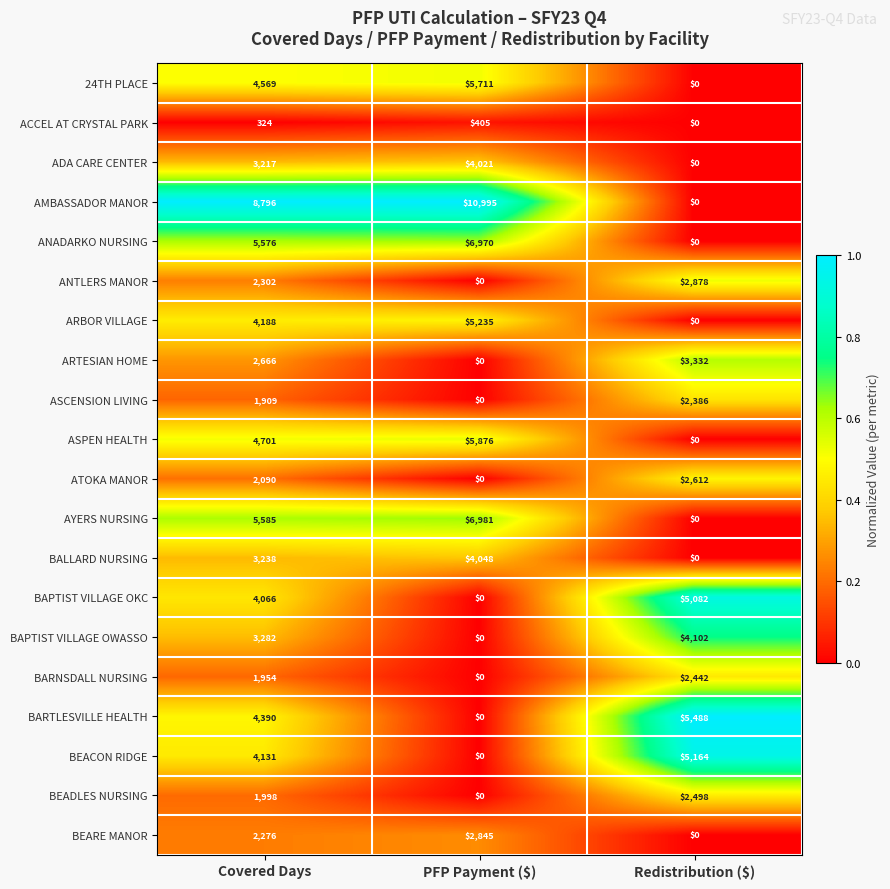

At which category is the sum across all series the highest?

Covered Days